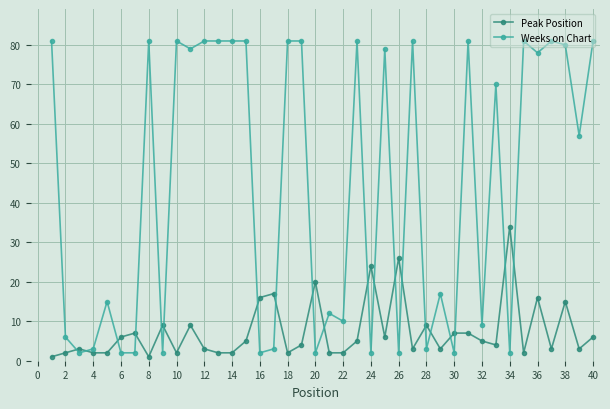

How many lines are shown in the chart?

2